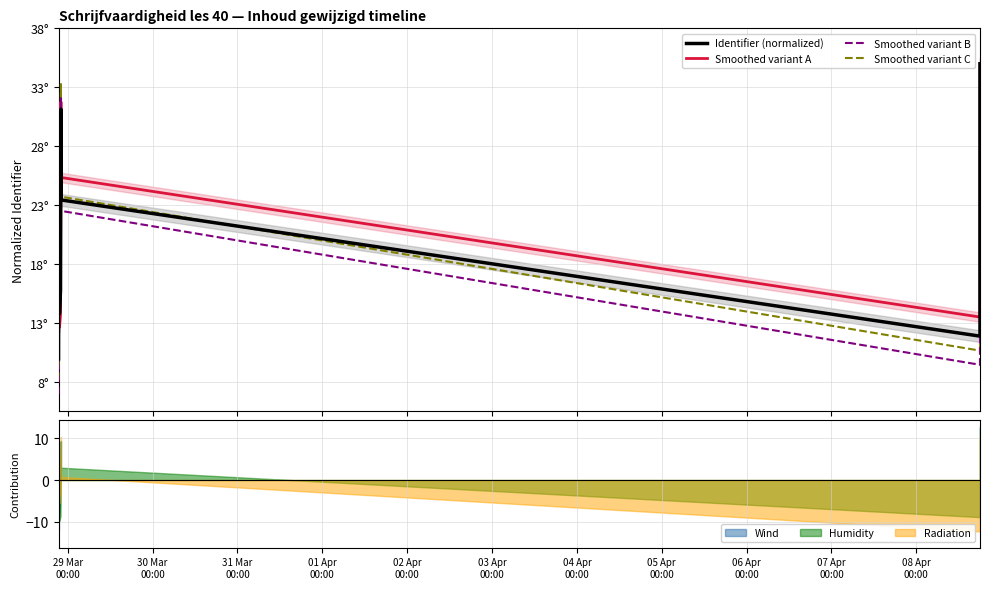

What is the label of the 11th point from the left?

08 Apr
00:00